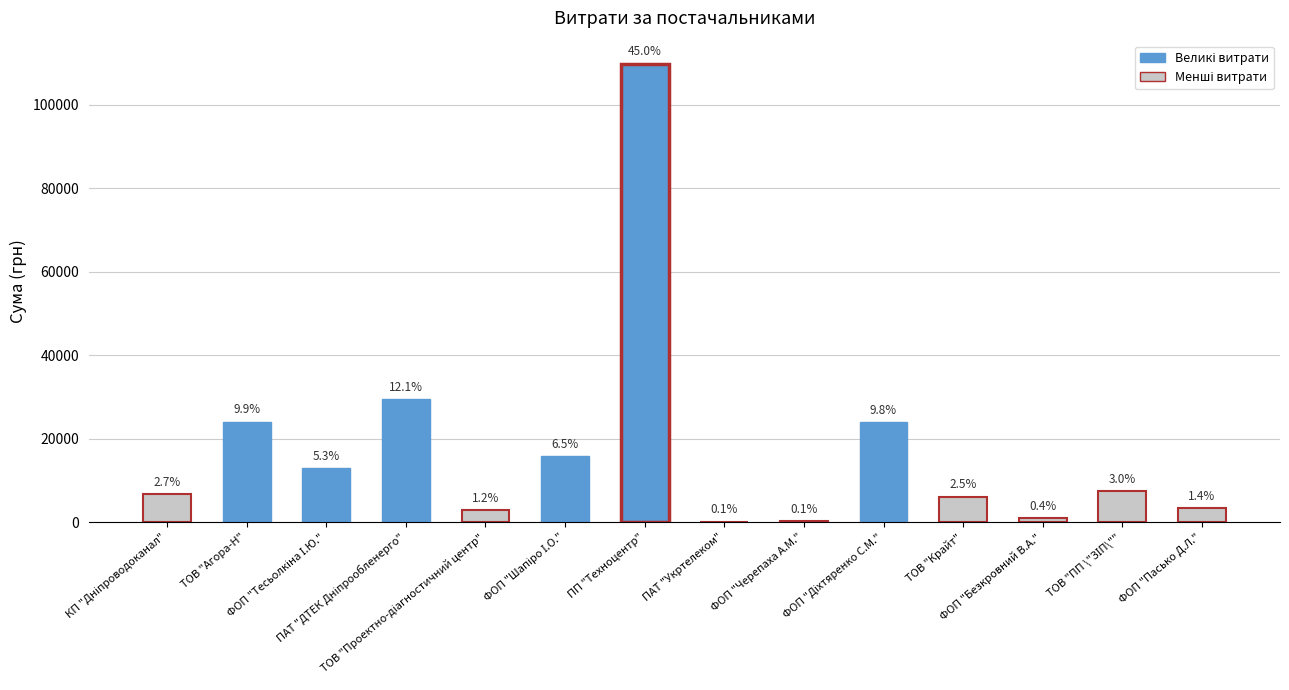

What position from the left is ТОВ "Агора-Н"?

2